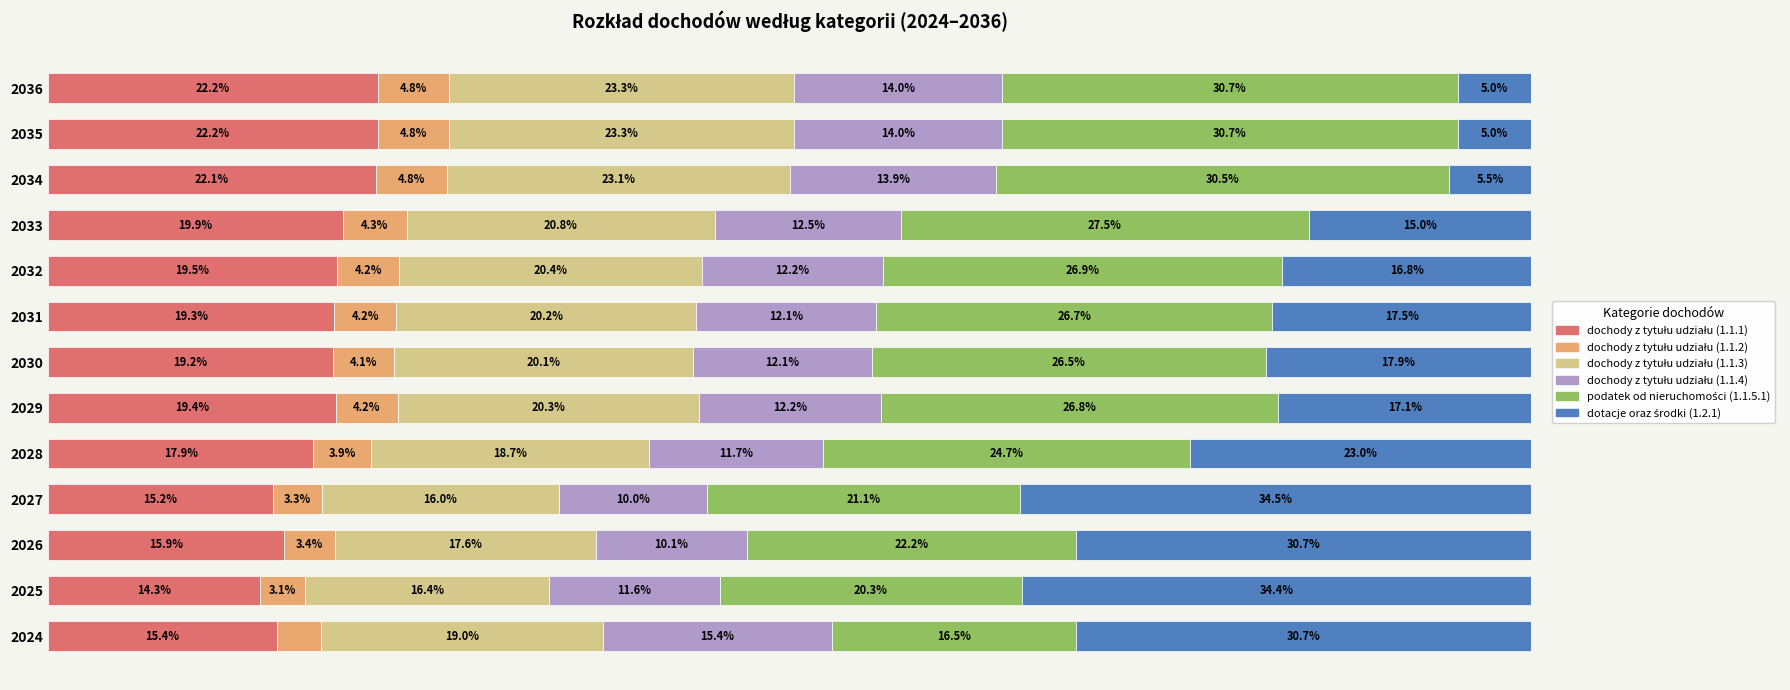

What position from the left is 60?

4